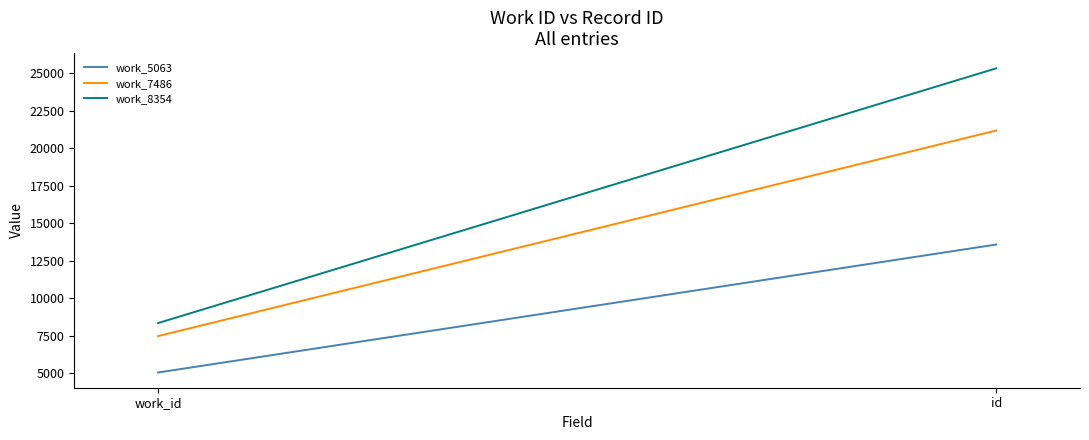

List the series in order of their peak value, lowest first.

work_5063, work_7486, work_8354